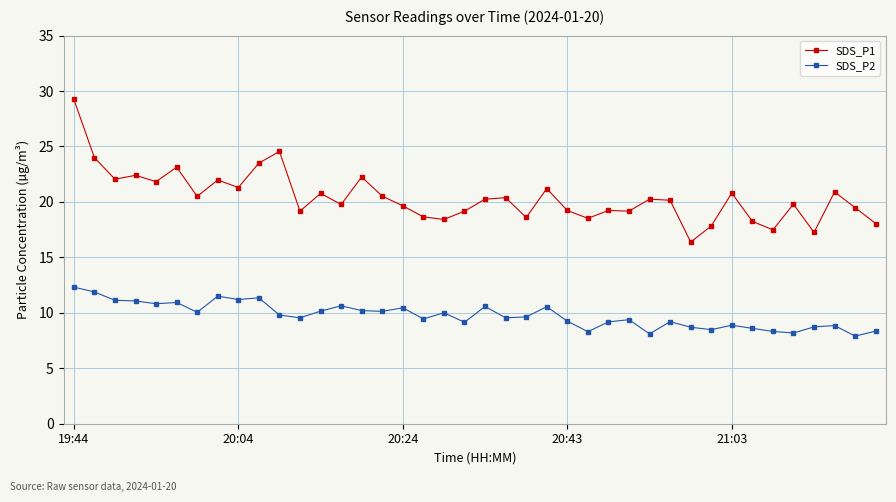

Rank the series by their maximum value, from lowest to highest.

SDS_P2, SDS_P1